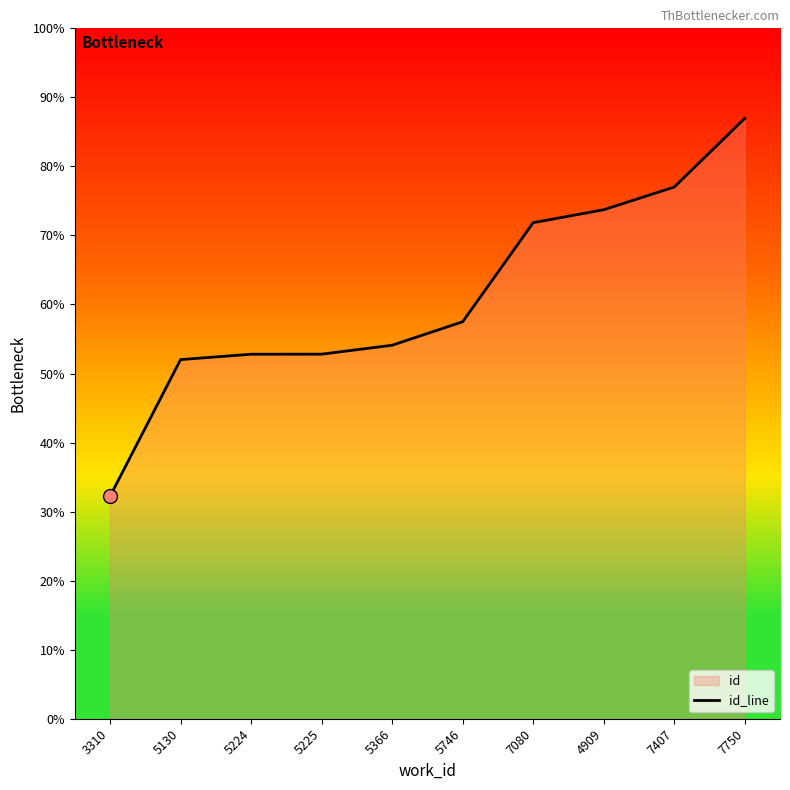

What is the ratio of the value at 5225 to the value at 7407?

0.7